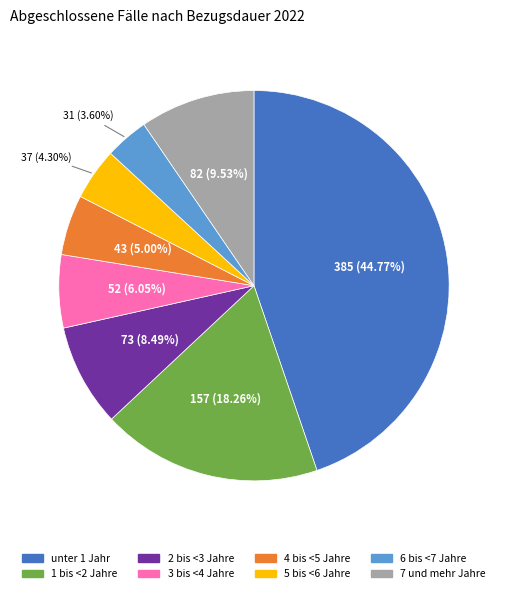

What percentage is the 7 und mehr Jahre slice, to the nearest percent?

10%